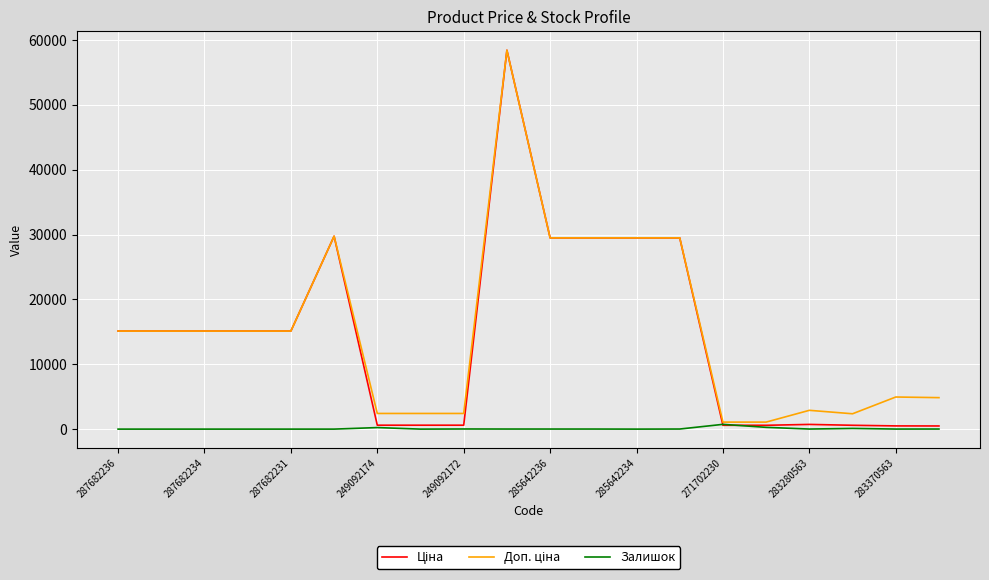

Does the chart have visible grid lines?

Yes